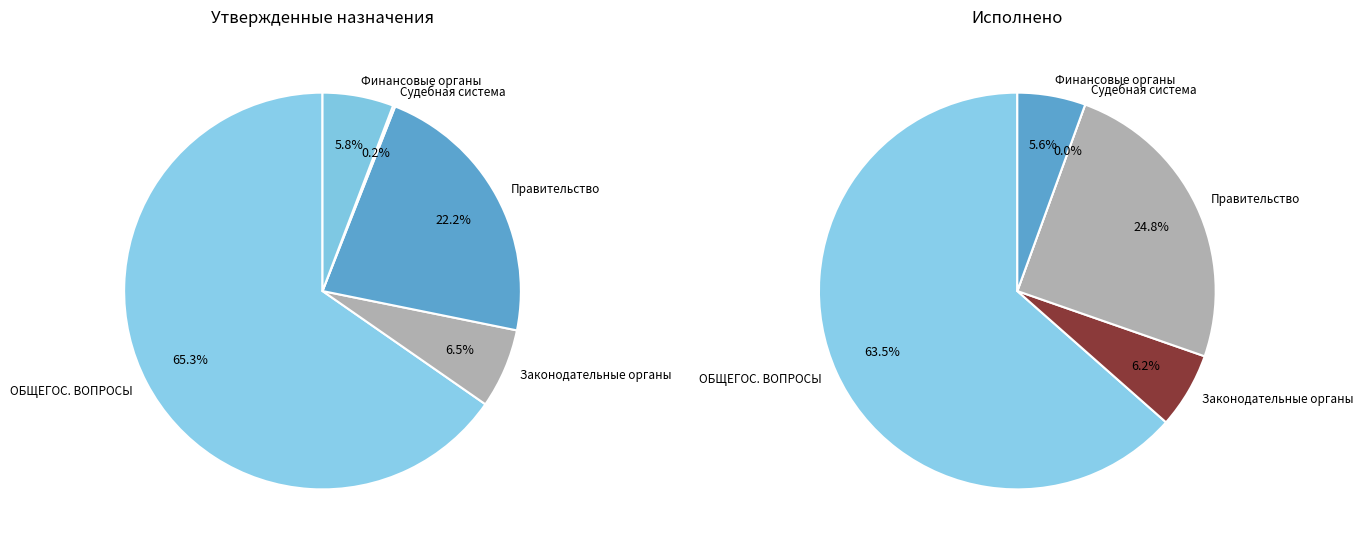

To the nearest percent, what is the difference between the largest and smallest slice percentages?

63%